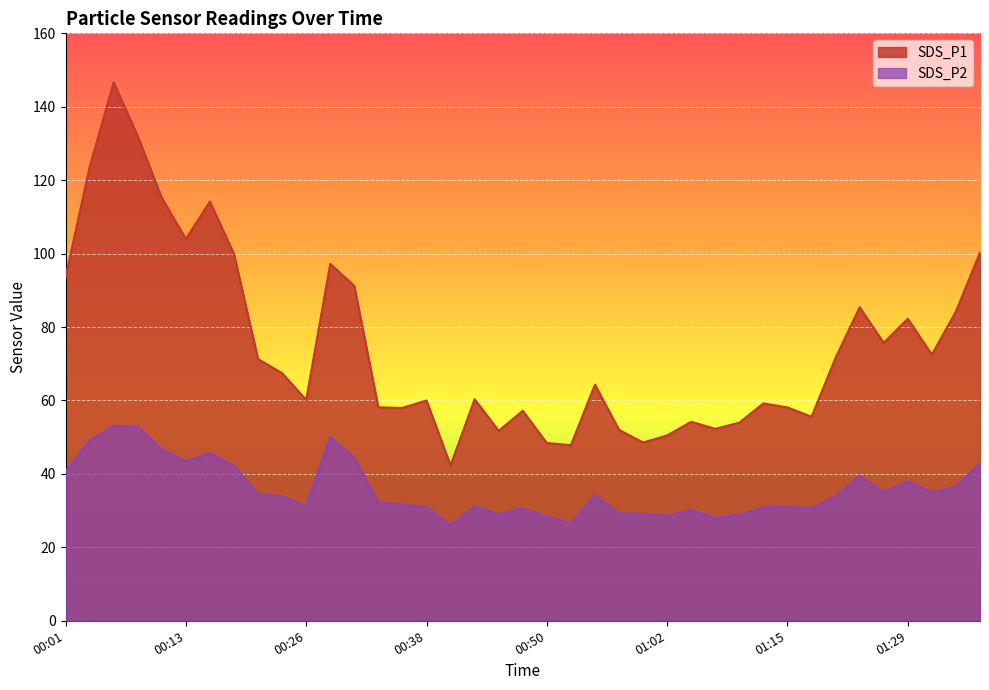

Where does the SDS_P1 series first go above 64?

00:01